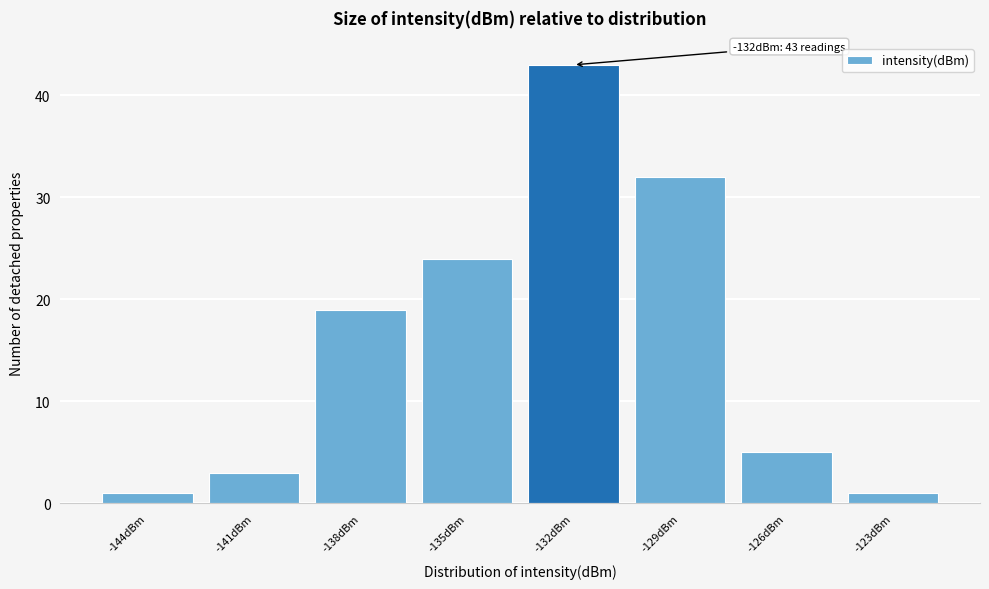

Reading right to left, list all the values displayed in this chart.

1	5	32	43	24	19	3	1